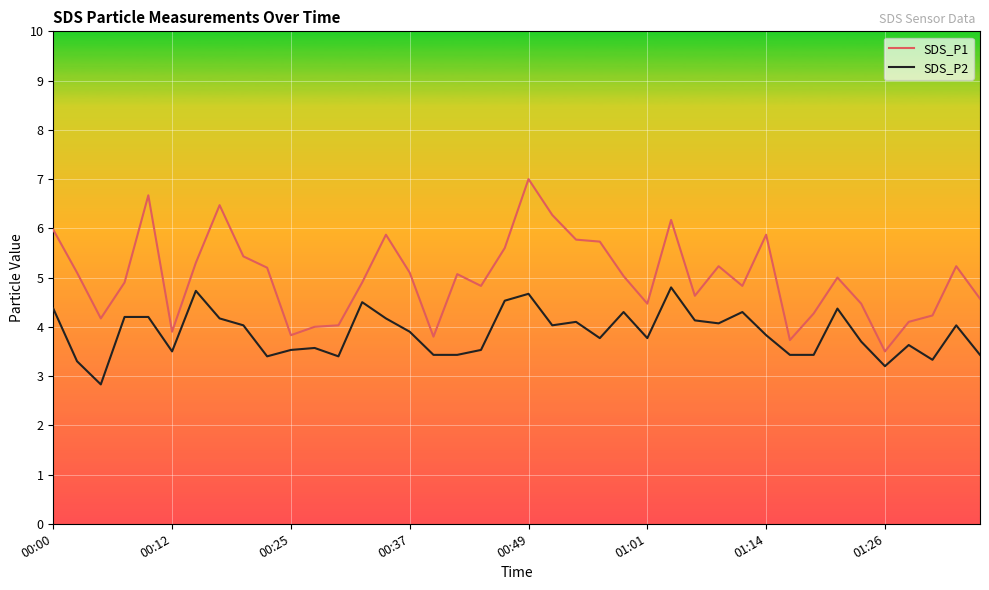

Which series has the widest spread of values?

SDS_P1